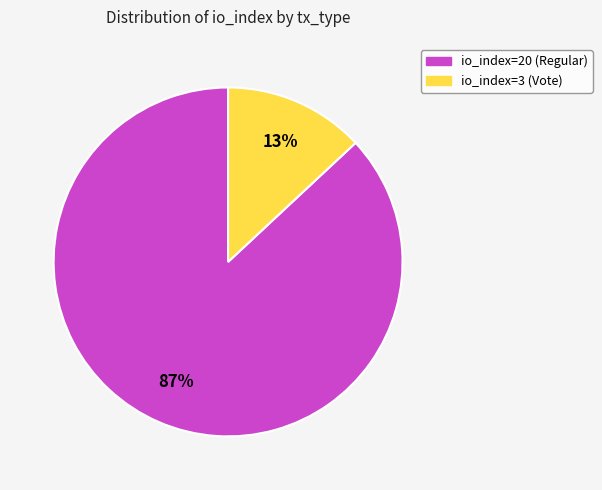

Count the number of slices in the pie.

2